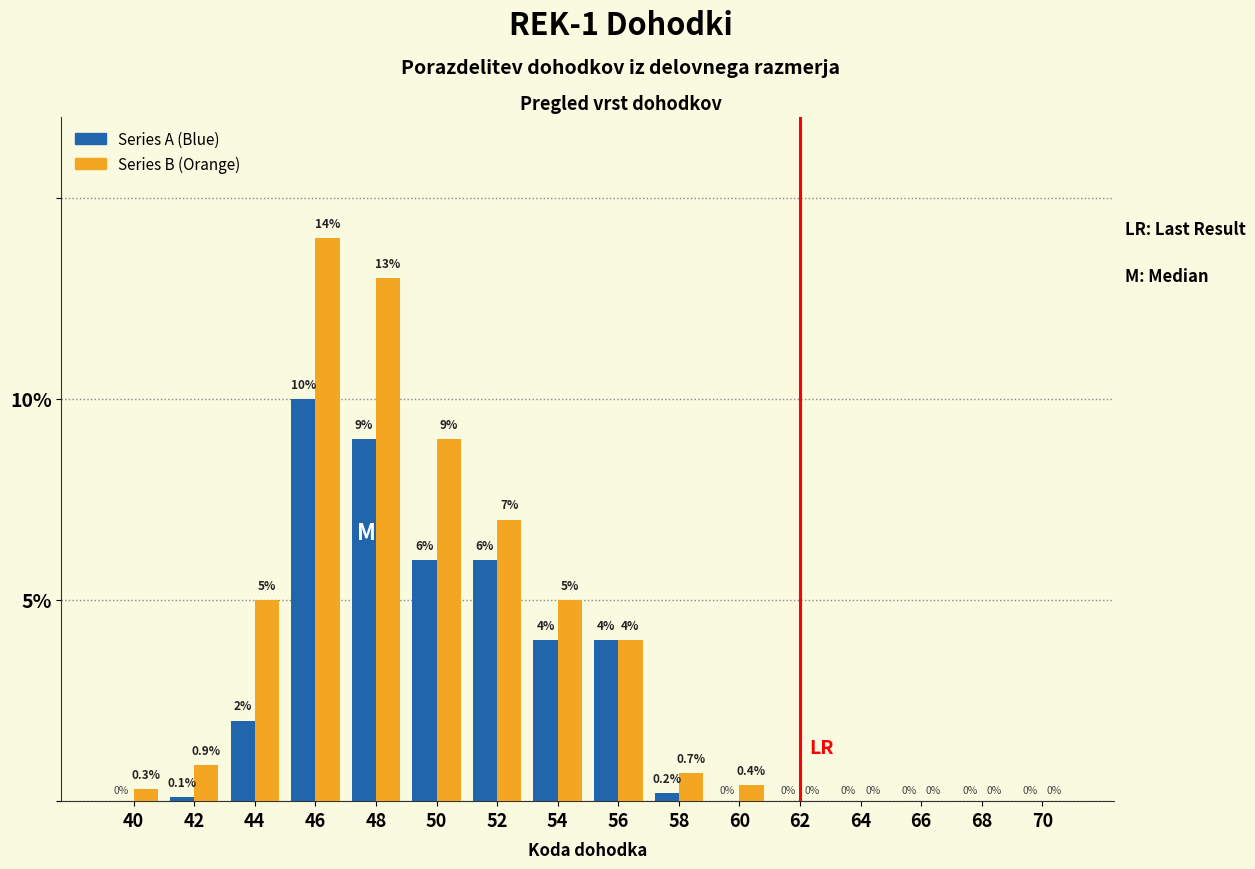

Reading right to left, list all the values displayed in this chart.

Series A (Blue): 70=0.0	68=0.0	66=0.0	64=0.0	62=0.0	60=0.0	58=0.2	56=4.0	54=4.0	52=6.0	50=6.0	48=9.0	46=10.0	44=2.0	42=0.1	40=0.0
Series B (Orange): 70=0.0	68=0.0	66=0.0	64=0.0	62=0.0	60=0.4	58=0.7	56=4.0	54=5.0	52=7.0	50=9.0	48=13.0	46=14.0	44=5.0	42=0.9	40=0.3